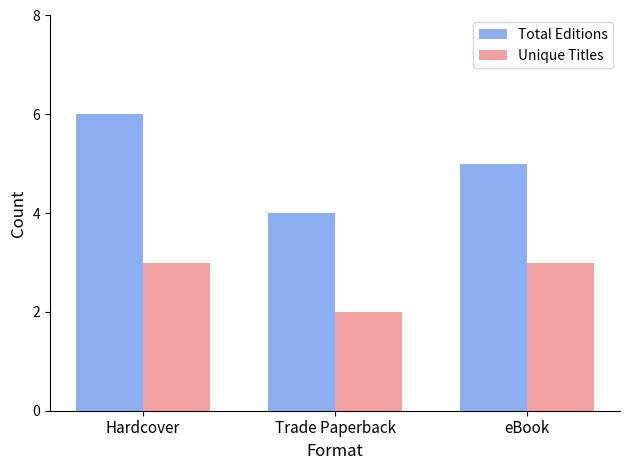

Which series has the largest range (max minus min)?

Total Editions